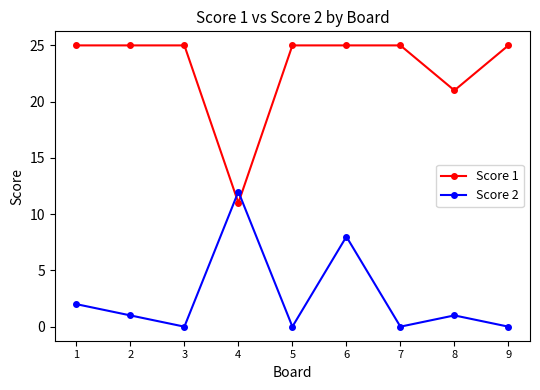

Between which two adjacent categories do Score 2 and Score 1 first intersect?

3 and 4